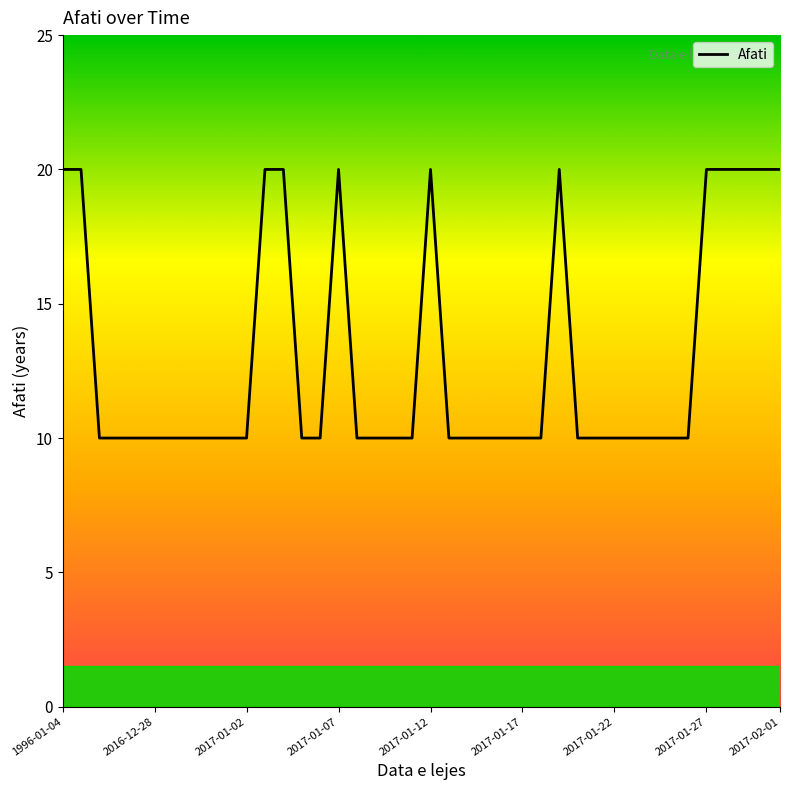

Does the chart display data point markers on the line(s)?

No